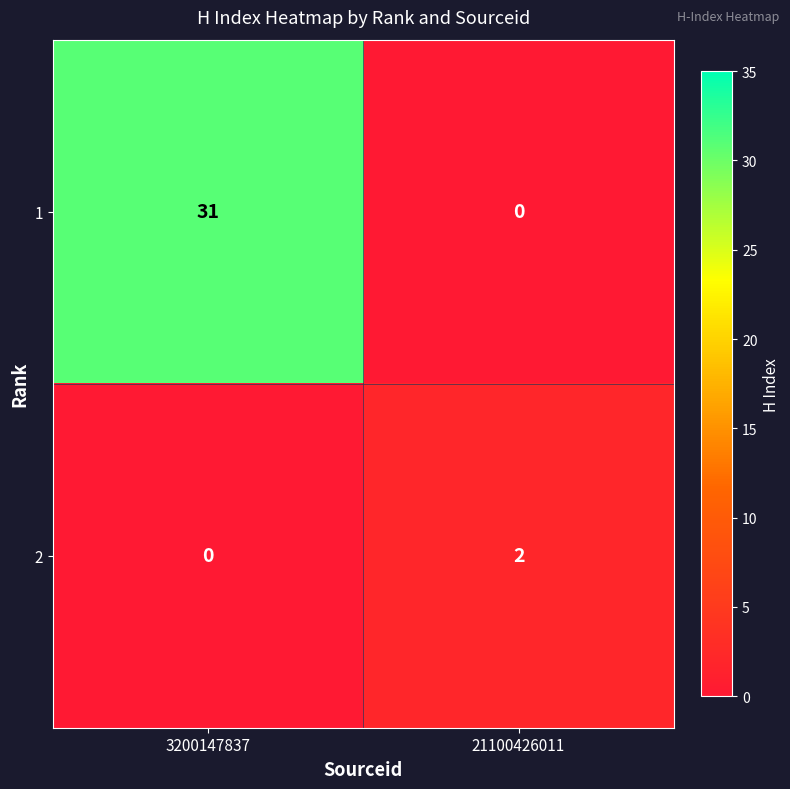

Which label corresponds to the largest value in the chart?

3200147837